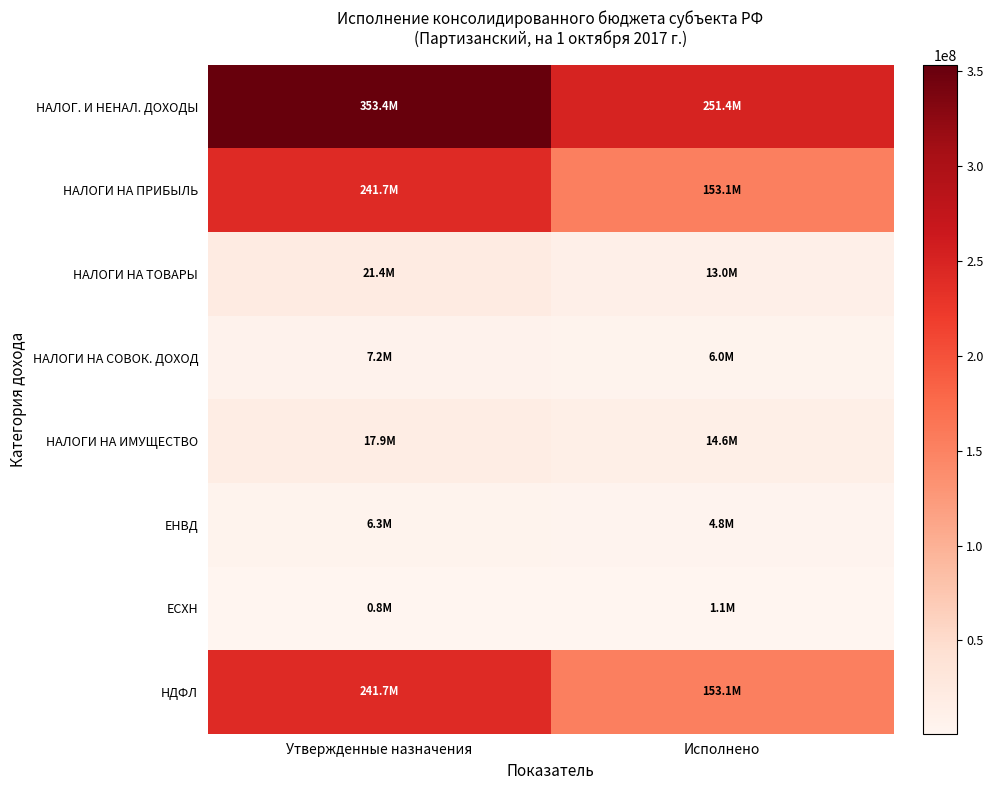

What is the spread (max minus min) of values at Исполнено?

250274407.7